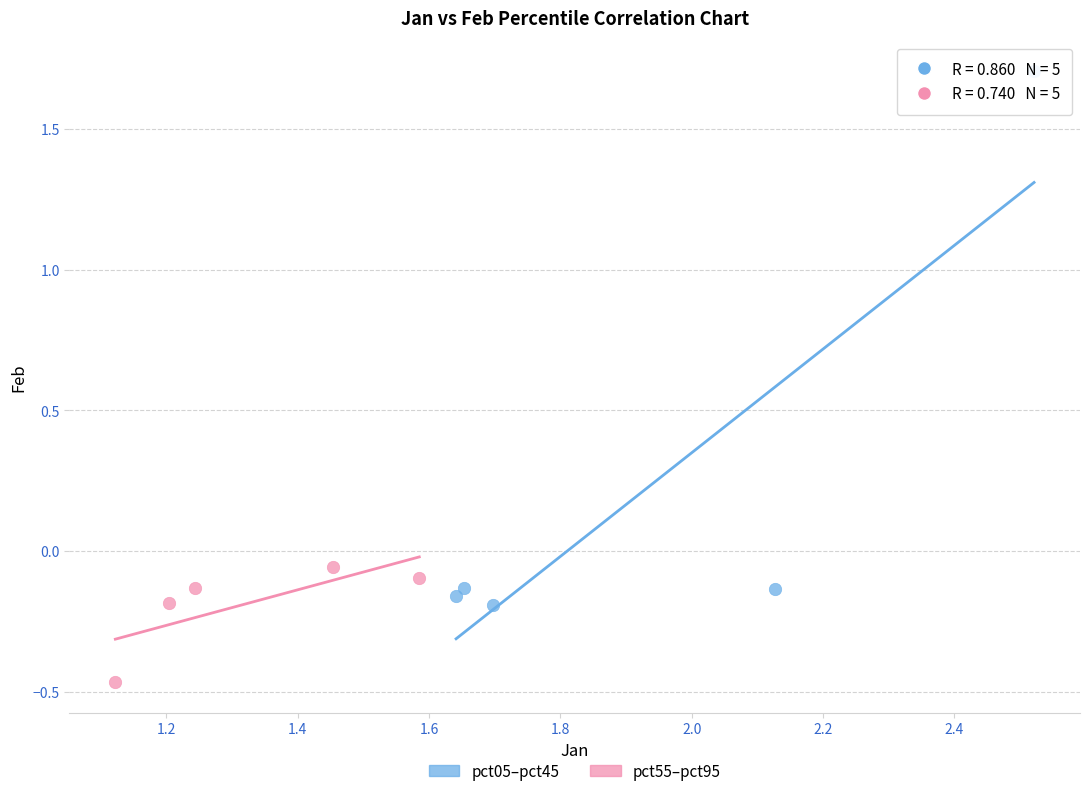

Which series contains the highest Y value?

pct05–pct45